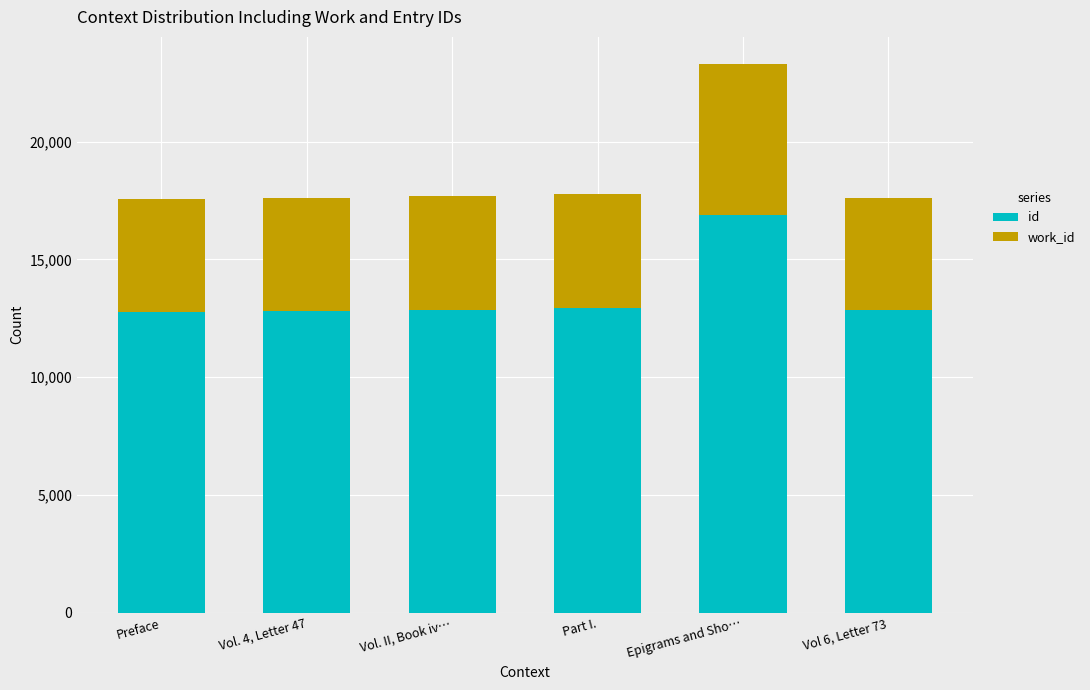

Is it true that id equals 12864 at Vol. II, Book iv…?

True